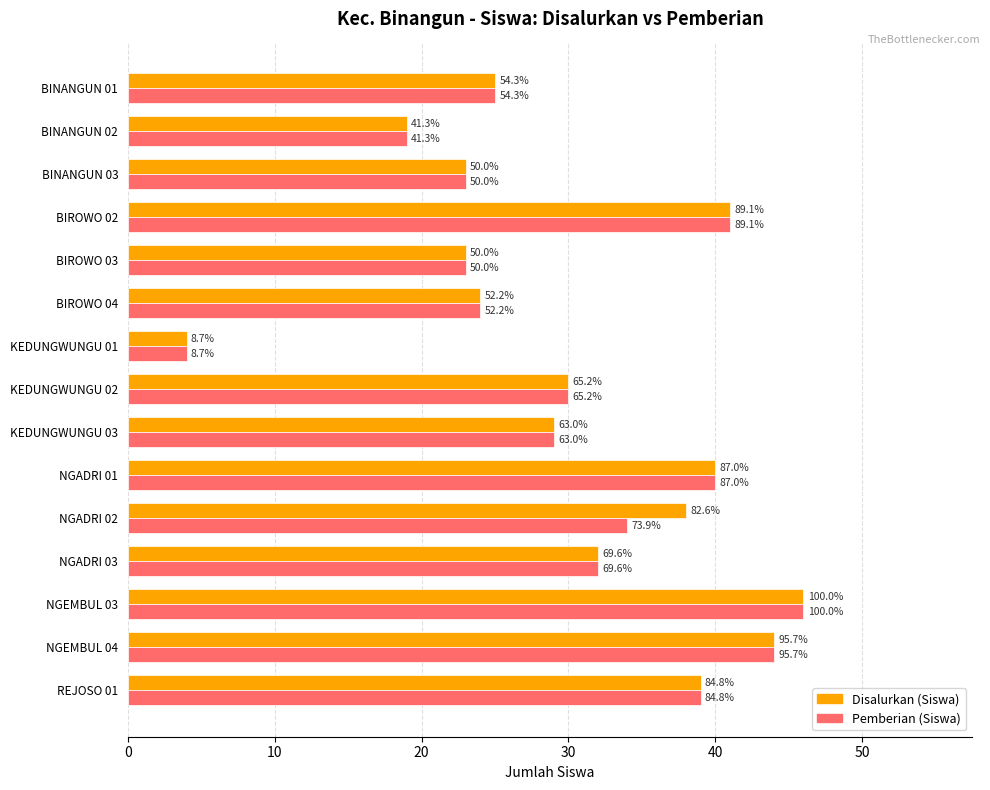

What are all the series names shown in the legend?

Disalurkan (Siswa), Pemberian (Siswa)